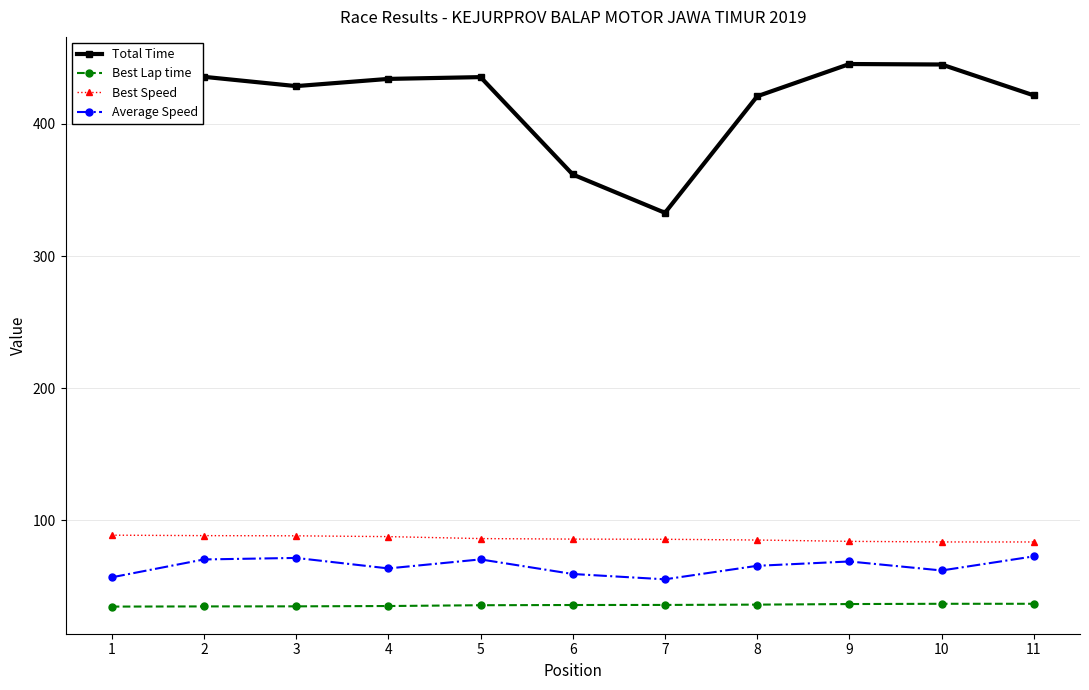

The value of Average Speed at 7 is 55.2. True or false?

True